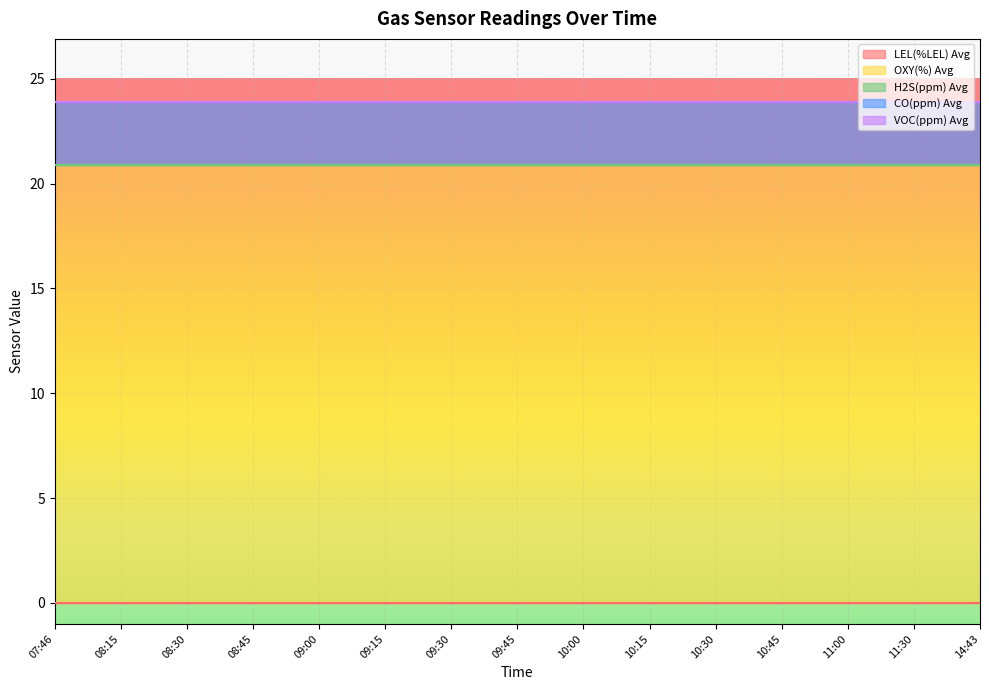

Reading left to right, what are all the values shown in this chart?

LEL(%LEL) Avg: 0.0	0.0	0.0	0.0	0.0	0.0	0.0	0.0	0.0	0.0	0.0	0.0	0.0	0.0	0.0
OXY(%) Avg: 20.9	20.9	20.9	20.9	20.9	20.9	20.9	20.9	20.9	20.9	20.9	20.9	20.9	20.9	20.9
H2S(ppm) Avg: 0.0	0.0	0.0	0.0	0.0	0.0	0.0	0.0	0.0	0.0	0.0	0.0	0.0	0.0	0.0
CO(ppm) Avg: 3.0	3.0	3.0	3.0	3.0	3.0	3.0	3.0	3.0	3.0	3.0	3.0	3.0	3.0	3.0
VOC(ppm) Avg: 0.0	0.0	0.0	0.0	0.0	0.0	0.0	0.0	0.0	0.0	0.0	0.0	0.0	0.0	0.0